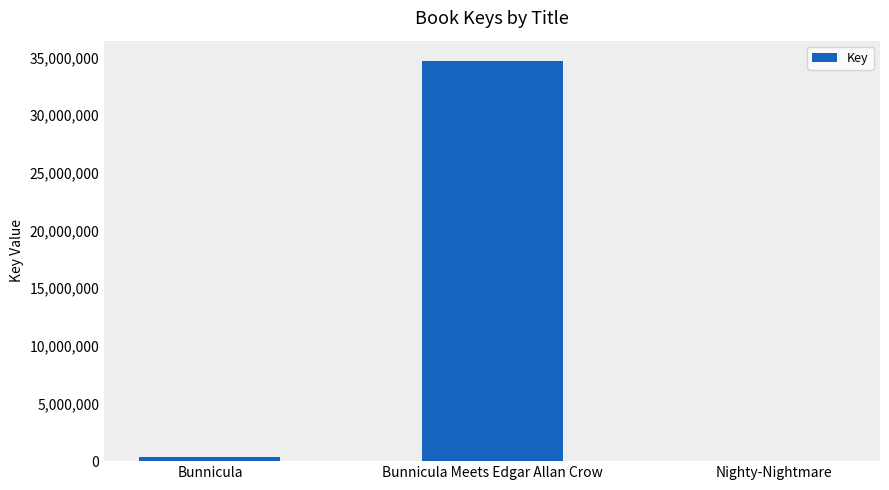

What value does the data have at Bunnicula Meets Edgar Allan Crow, to the nearest 50?

34732800